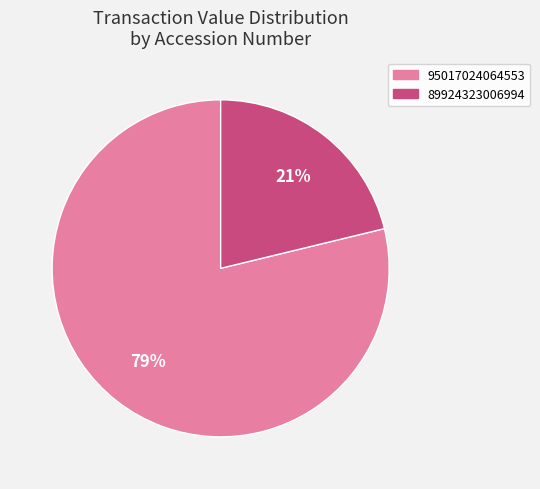

Rank the categories by value from lowest to highest.

89924323006994, 95017024064553